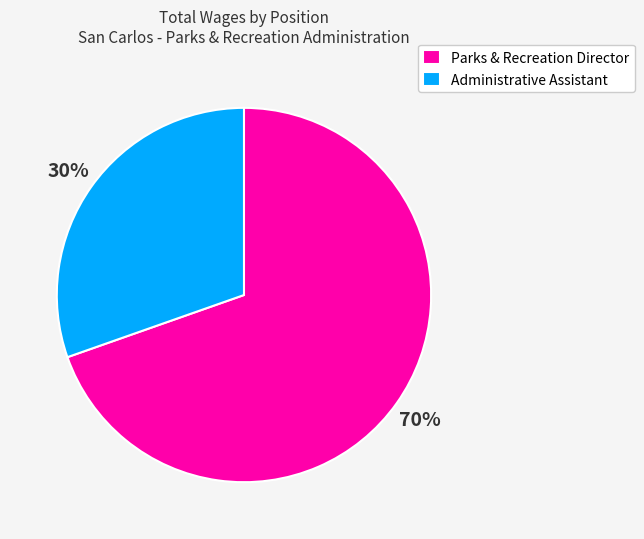

How many segments does this pie chart have?

2